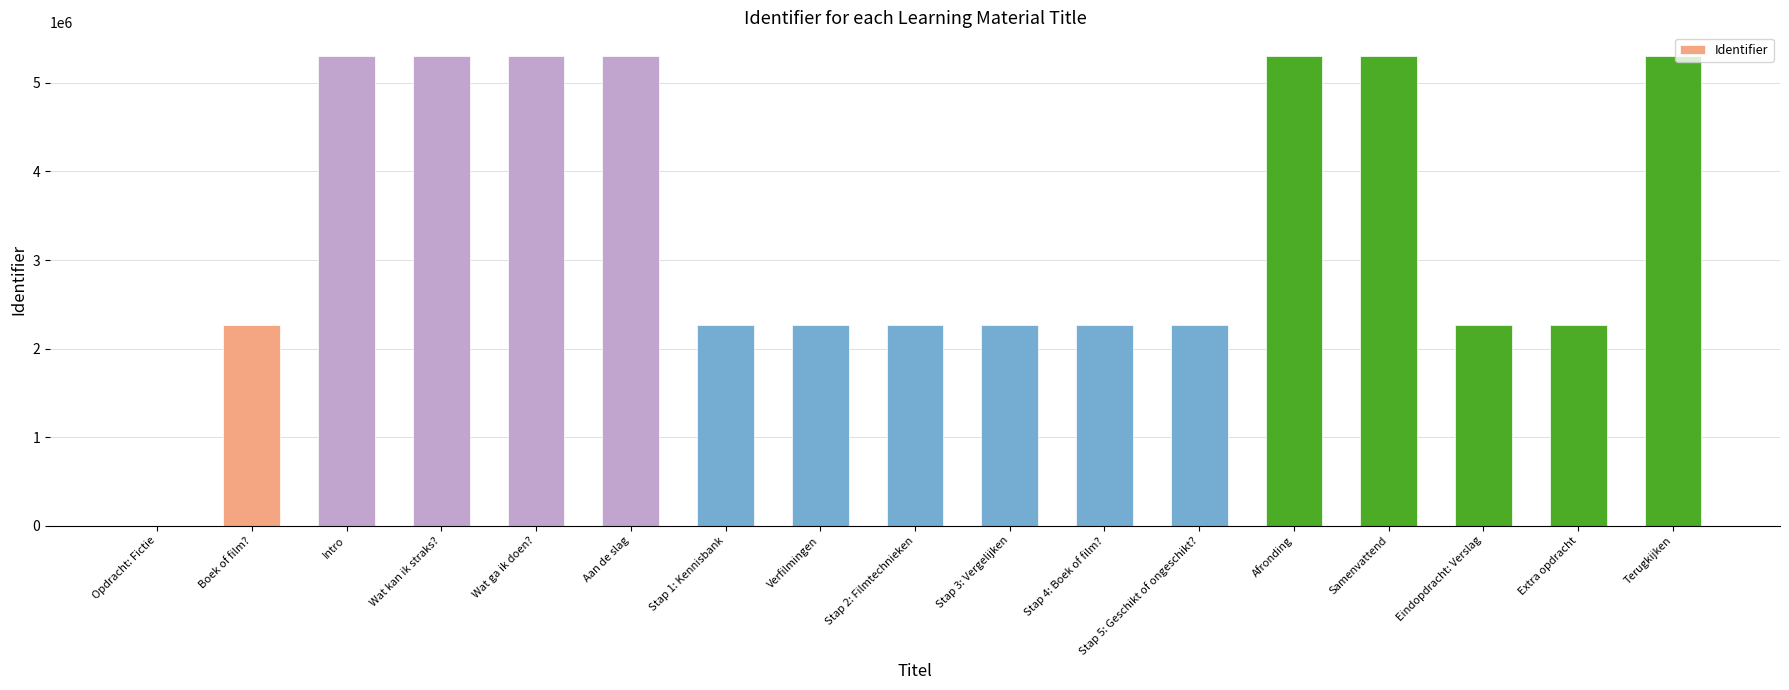

What is the change in value from Wat ga ik doen? to Afronding?

+8